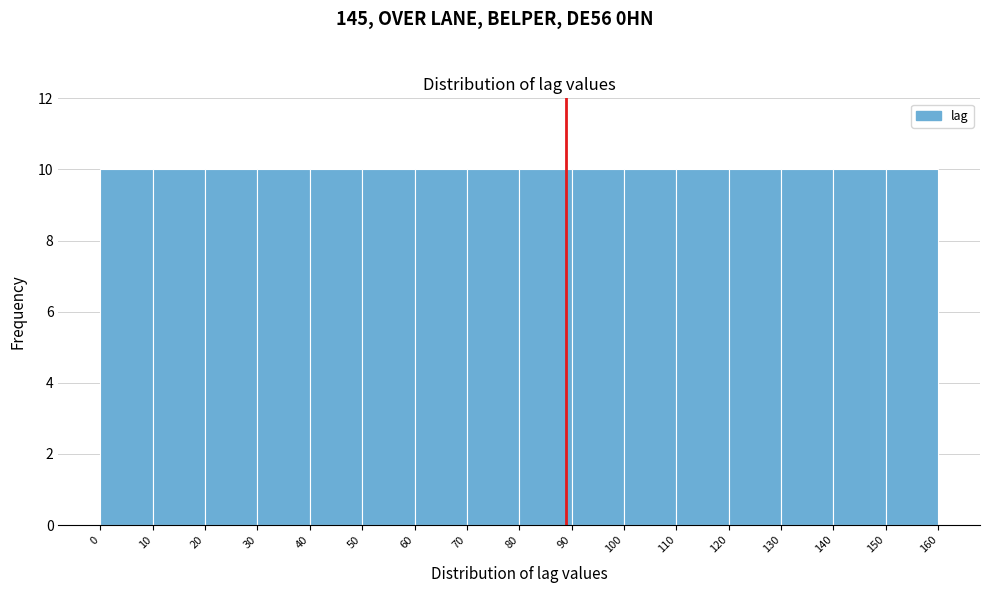

What is the height of the bar covering 140 to 150 on the x-axis? The values are not printed on the chart, so give them approximately, as read against the axis.

10